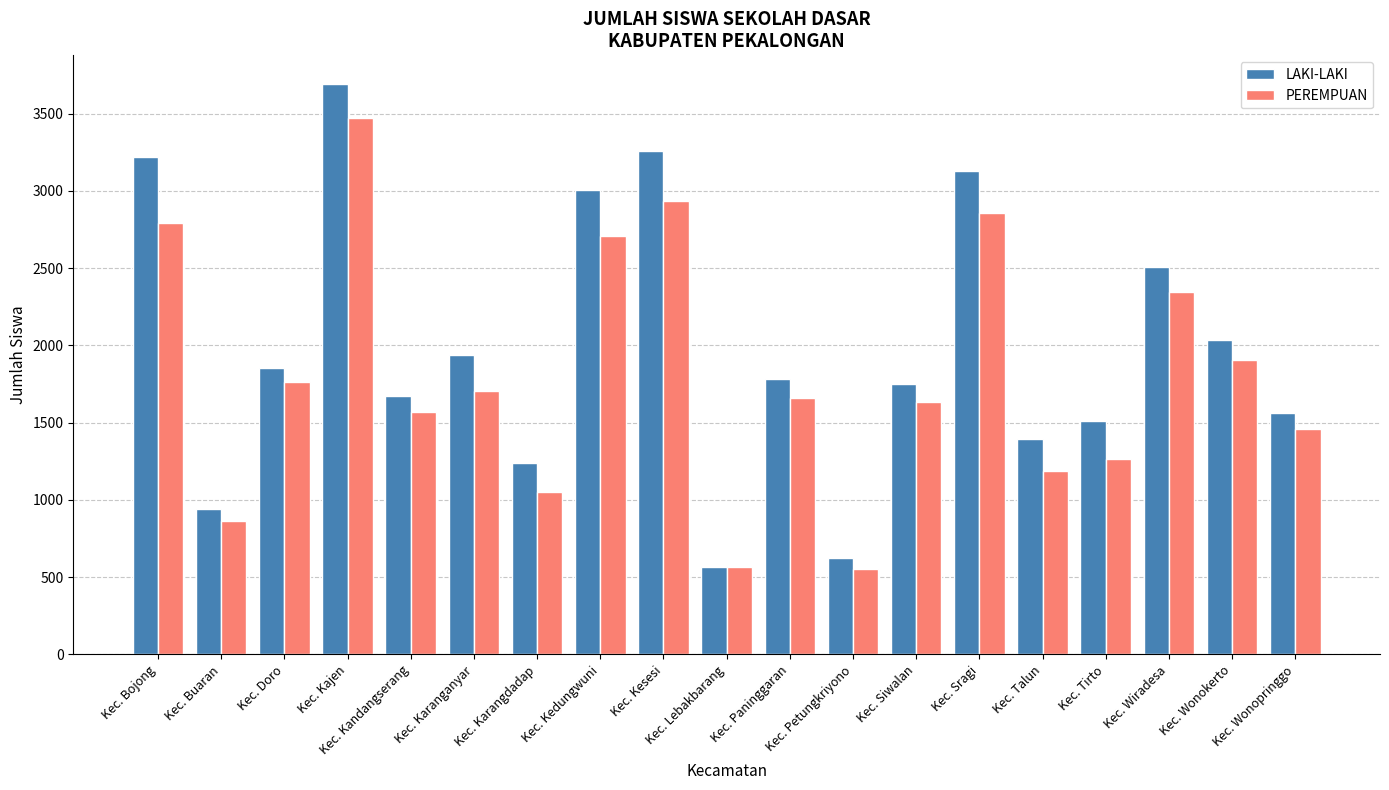

Which series has the widest spread of values?

LAKI-LAKI